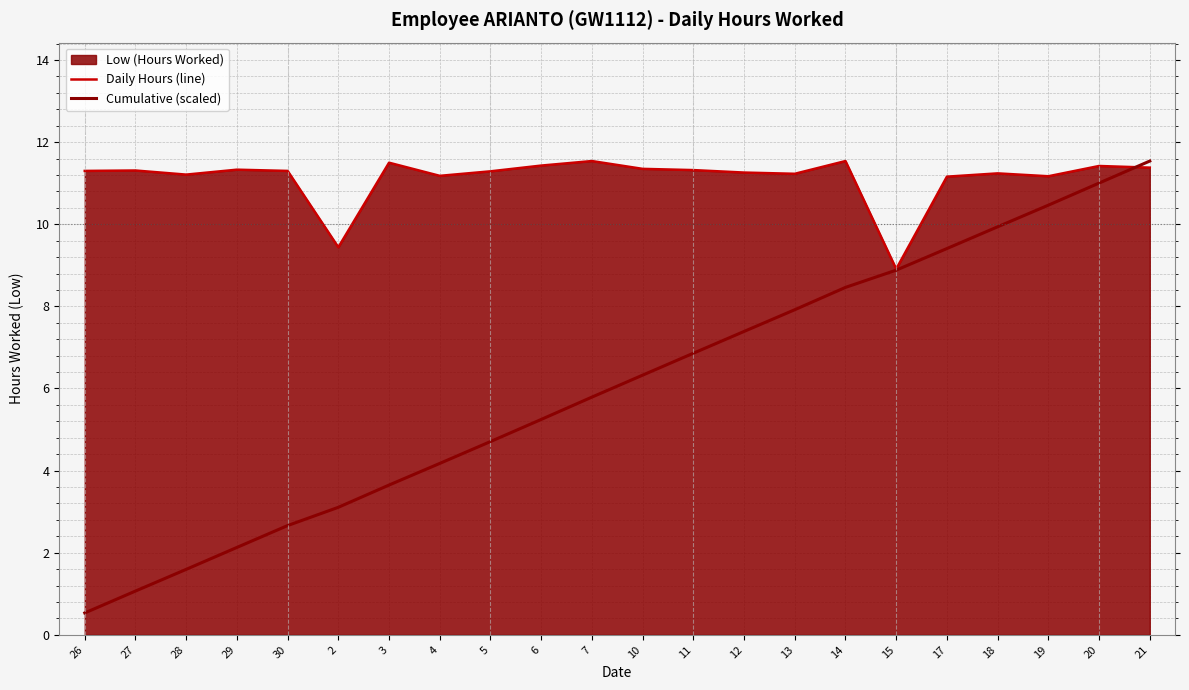

Is it true that Cumulative (scaled) equals 2.1 at 29?

True